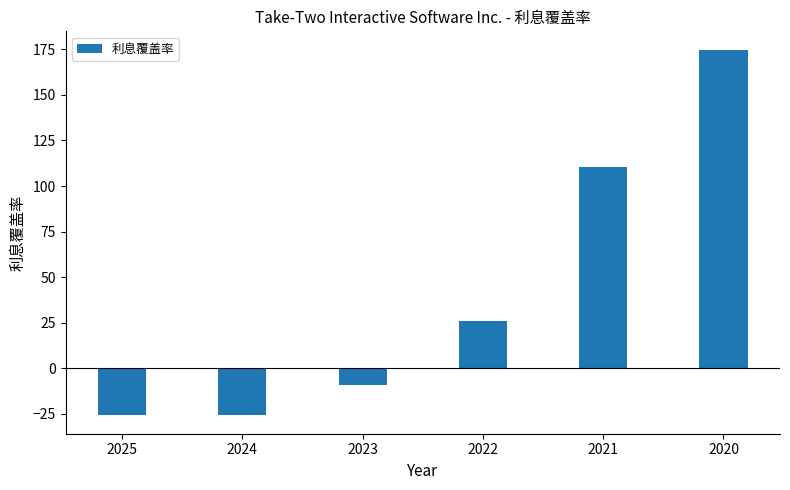

Count the number of values greater than 25.

3